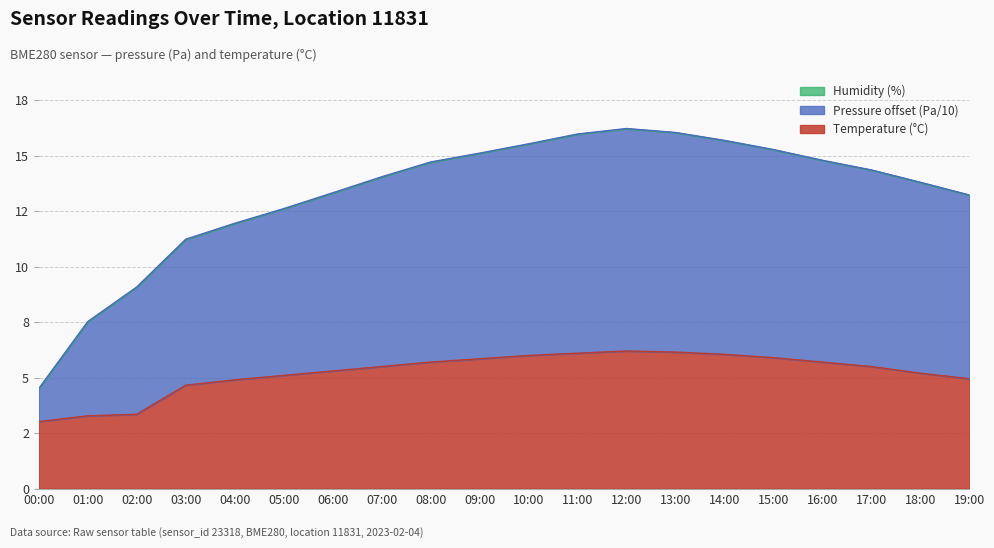

Does the chart display data point markers on the line(s)?

No